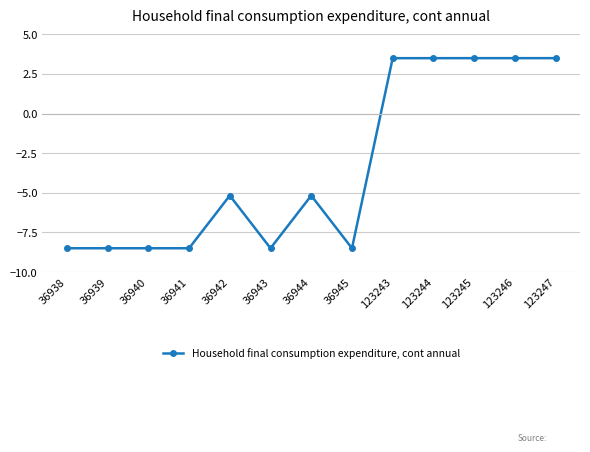

True or false: there are more than 1 points higher than both neighbors.

True